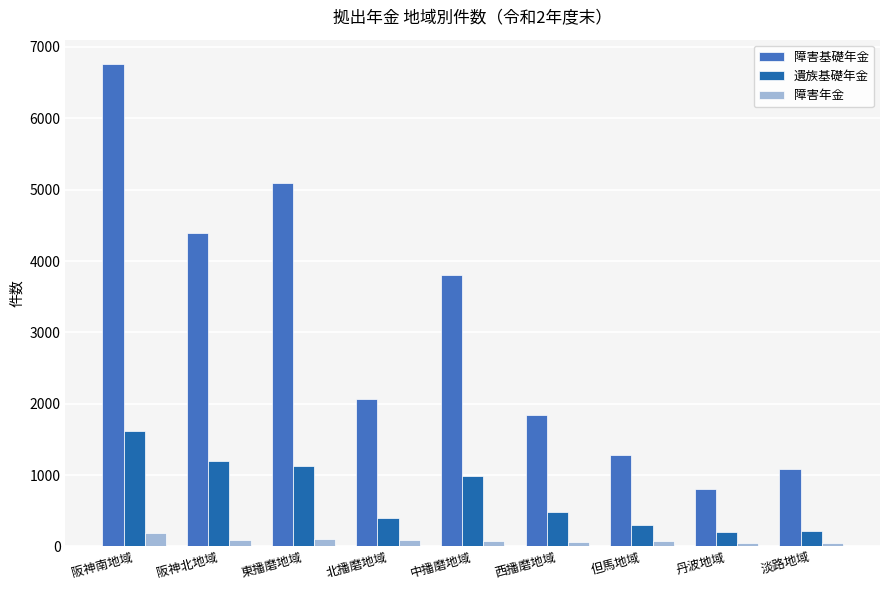

What is the total value across all series at 中播磨地域?

4875